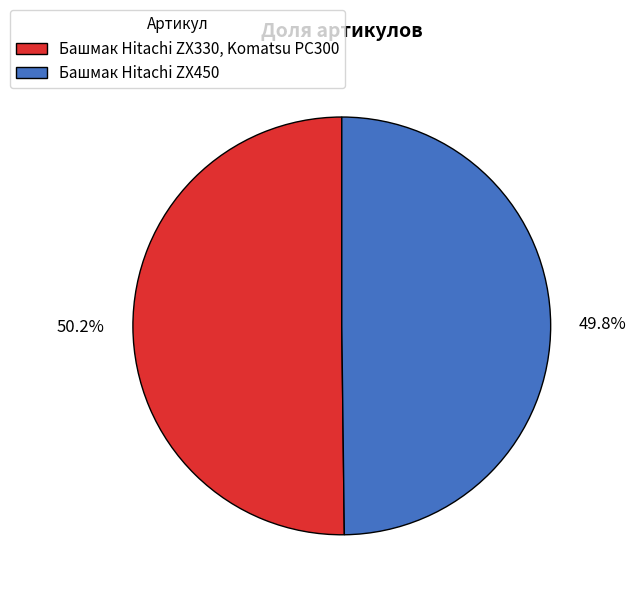

What percentage is NOT represented by Башмак Hitachi ZX330, Komatsu PC300?

49.8%